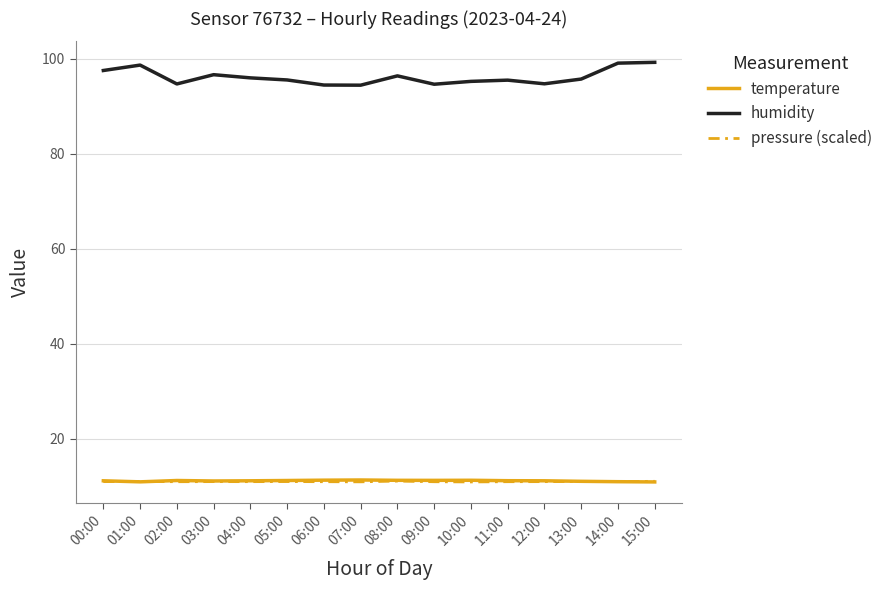

True or false: humidity and pressure (scaled) cross at least once.

False